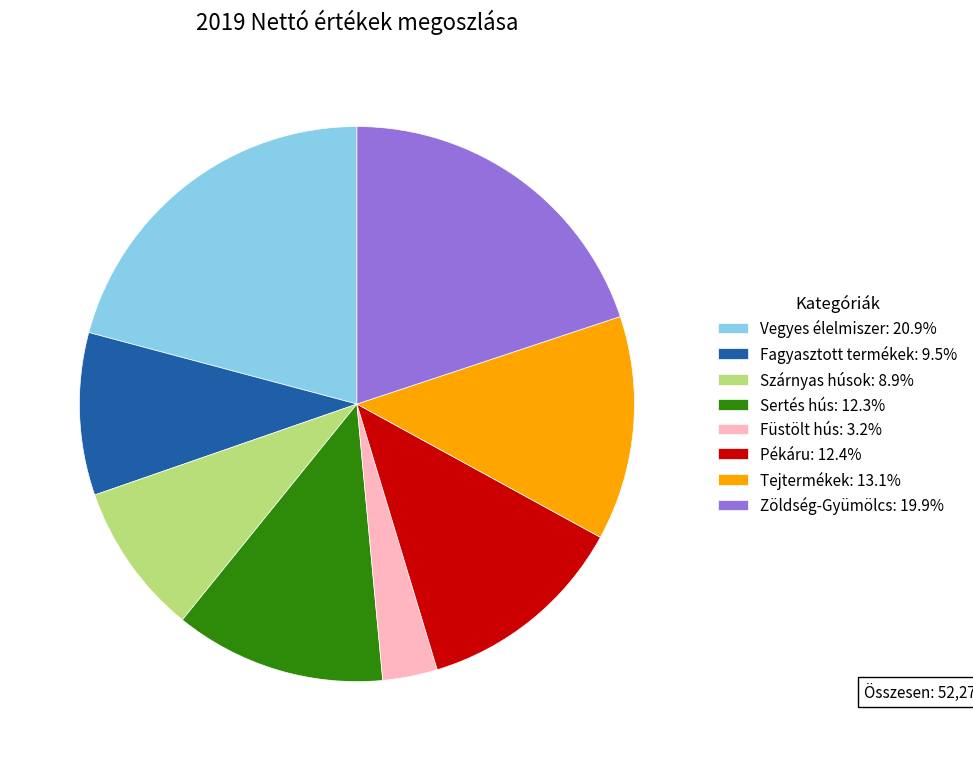

Is there a majority slice in this chart?

No